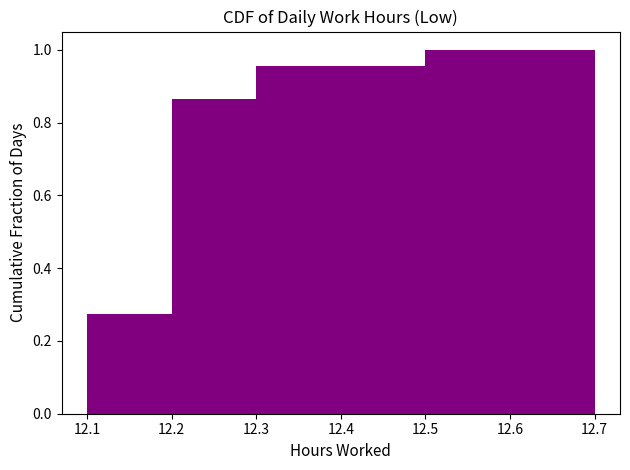

How tall is the bar that spans 12.3 to 12.4 on the x-axis? The values are not printed on the chart, so give them approximately, as read against the axis.

0.96